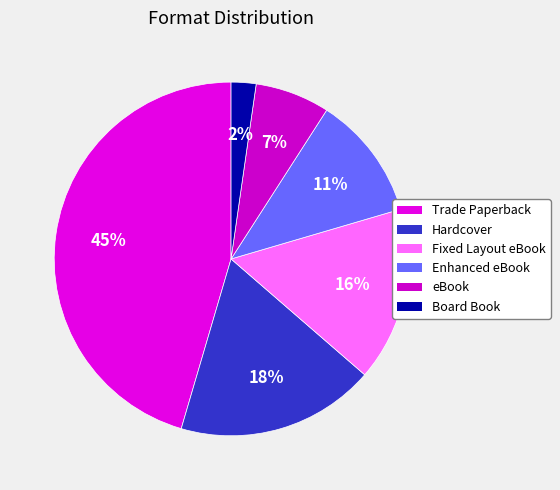

To the nearest percent, what percentage of the pie is Fixed Layout eBook?

16%